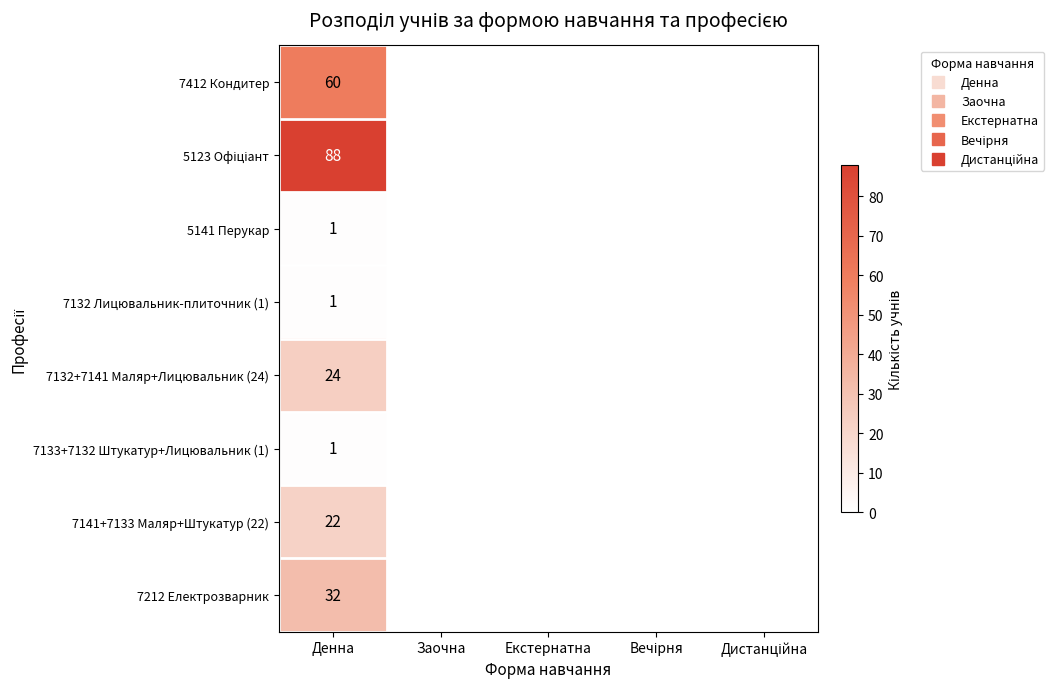

Where is 7132+7141 Маляр+Лицювальник (24) nearest to the value 12?

Денна